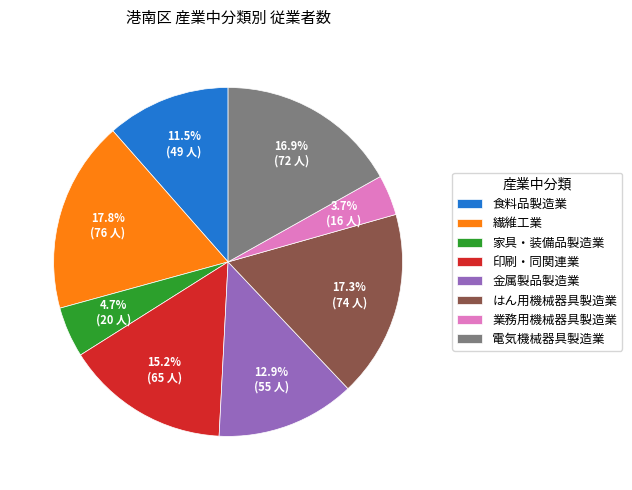

Which slice is the smallest?

業務用機械器具製造業